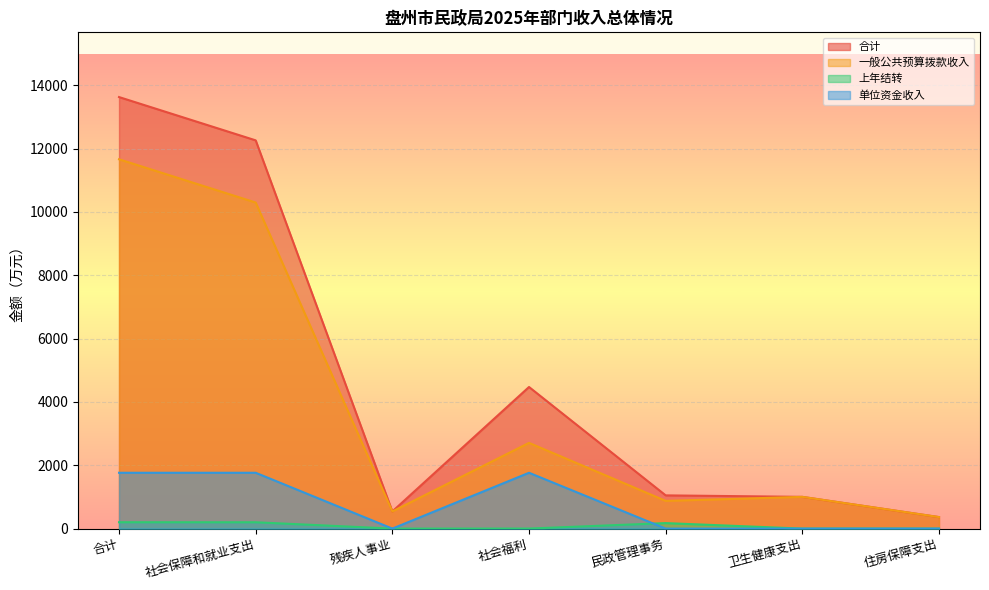

Which series has the largest total across all categories?

合计